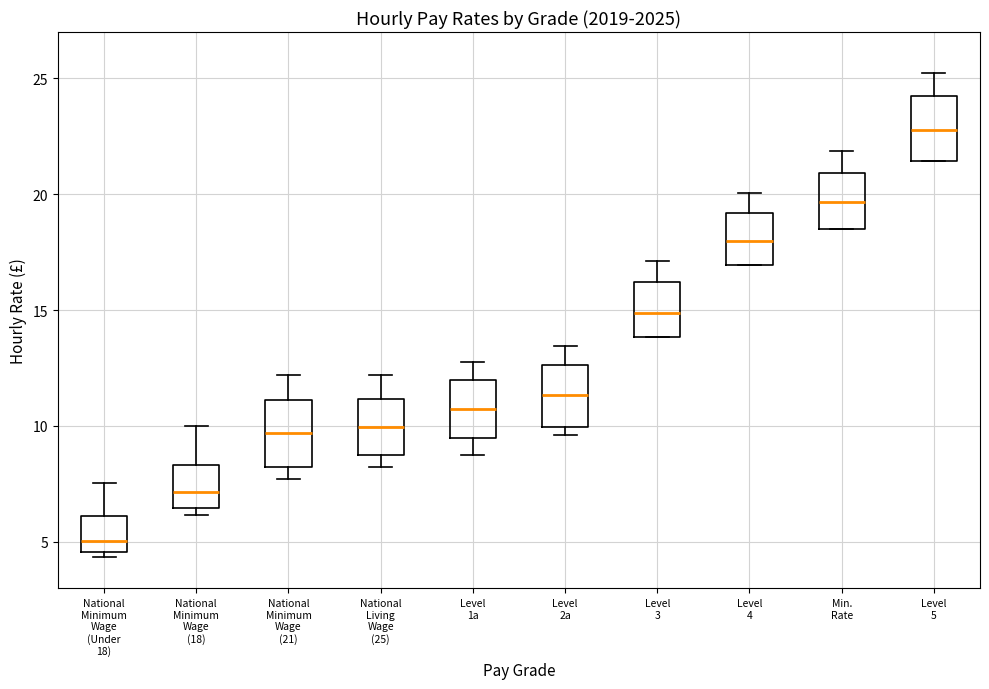

Which box has the lowest median line?

National Minimum Wage (Under 18)